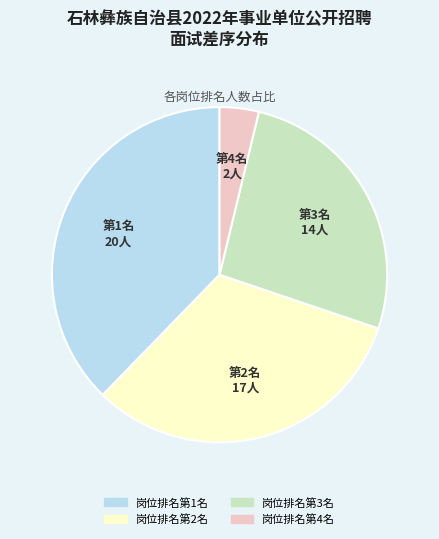

Is there a majority slice in this chart?

No